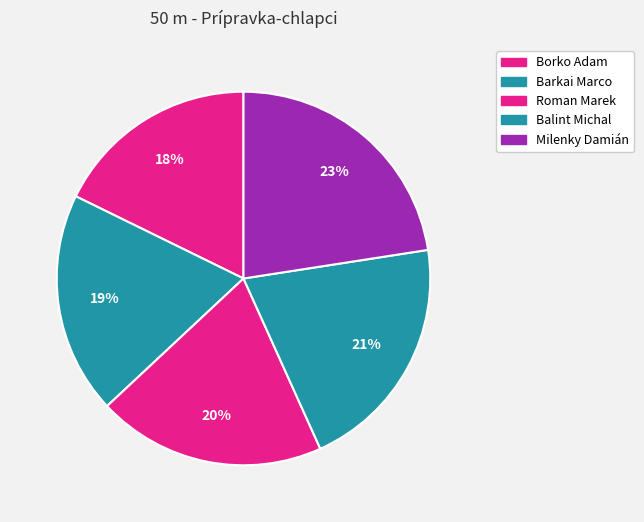

To the nearest percent, what portion does Roman Marek represent?

20%